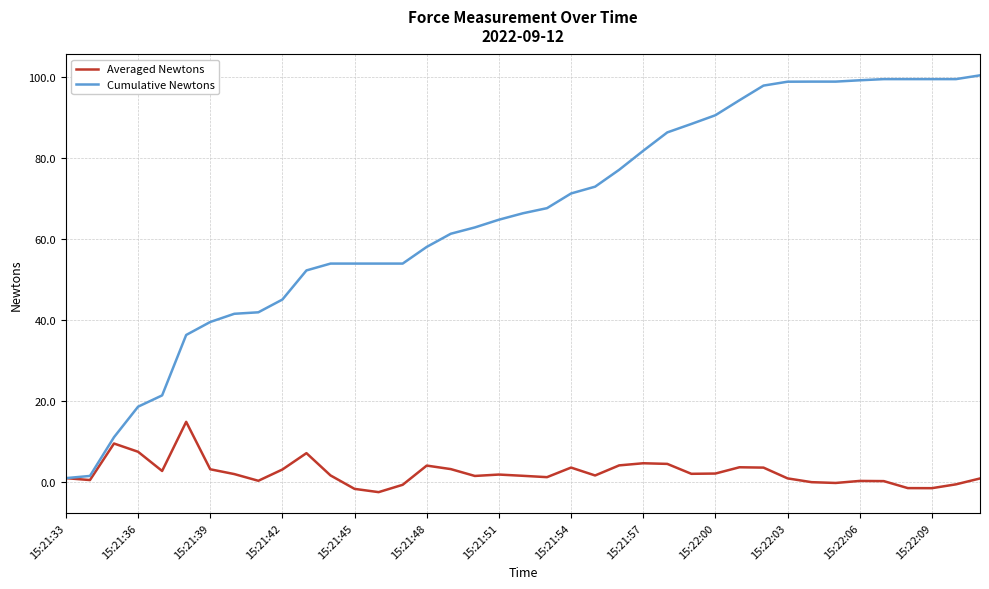

What is the minimum value shown in the chart?

-2.4